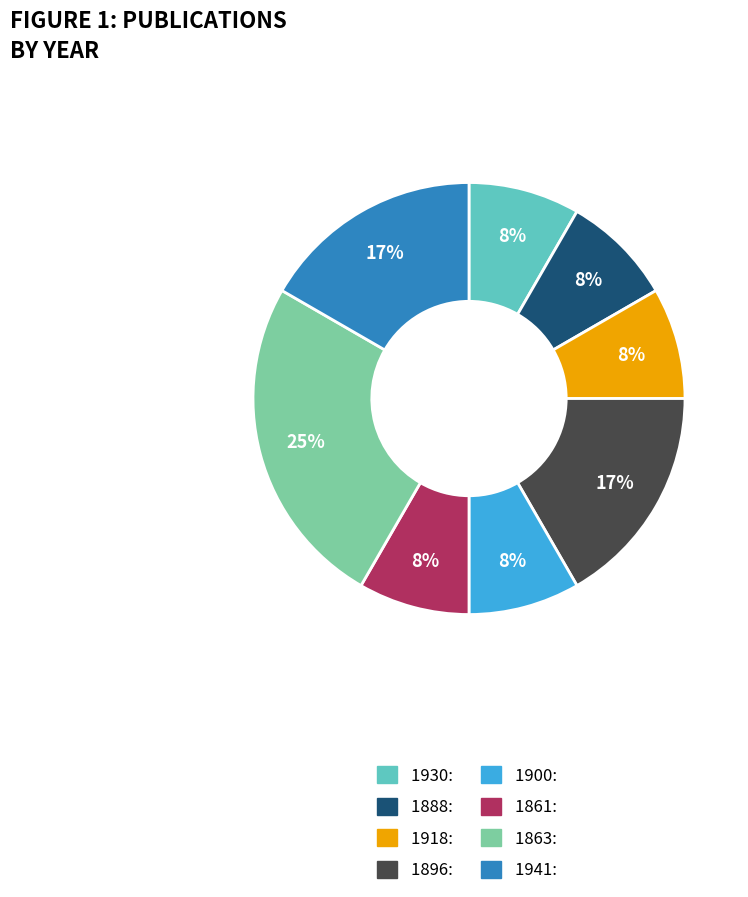

What is the largest slice in the pie chart?

1863